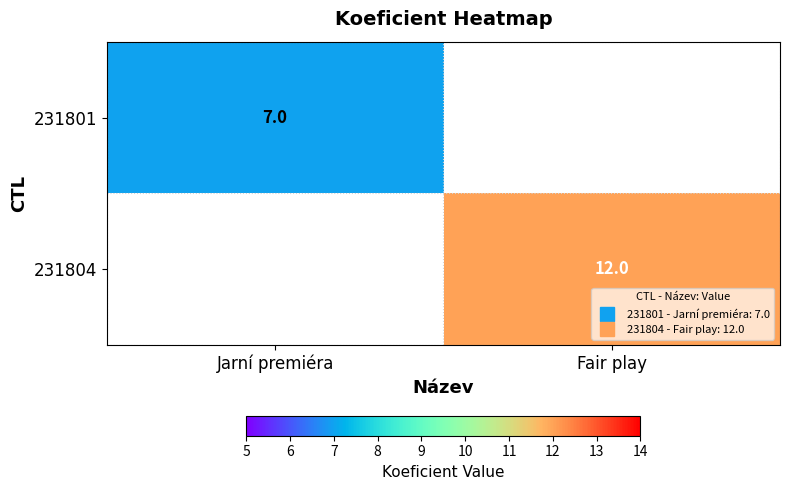

Which series has the widest spread of values?

231801